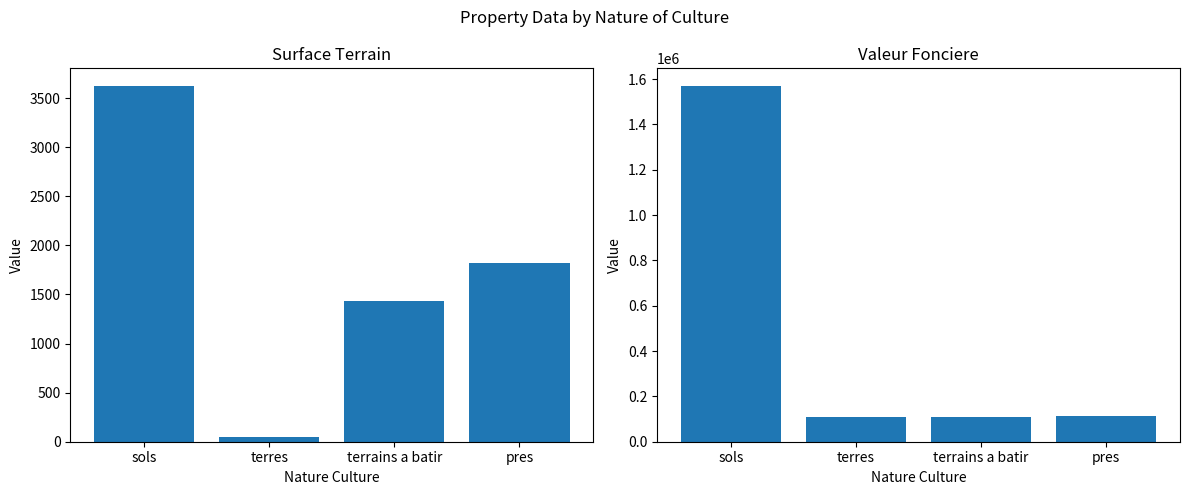

Is the value of surface_terrain at pres greater than the value of valeur_fonciere at terrains a batir?

No